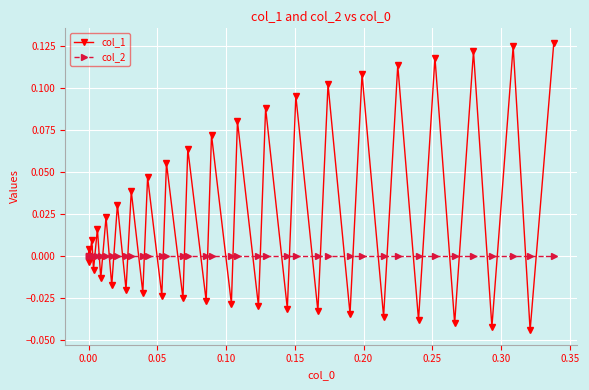

Which series has the largest total across all categories?

col_1